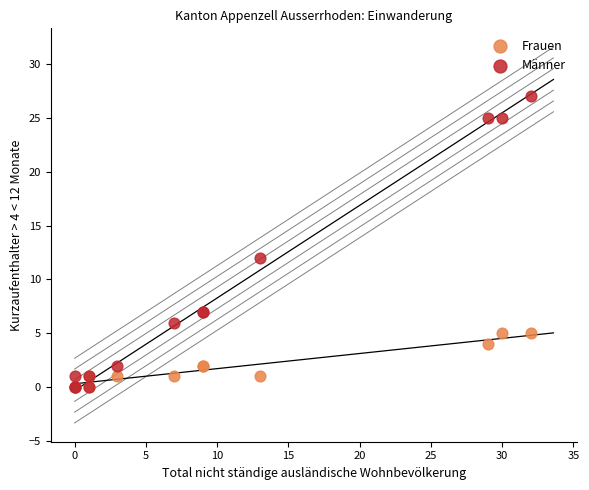

Which series has the largest Y range (max minus min)?

Männer